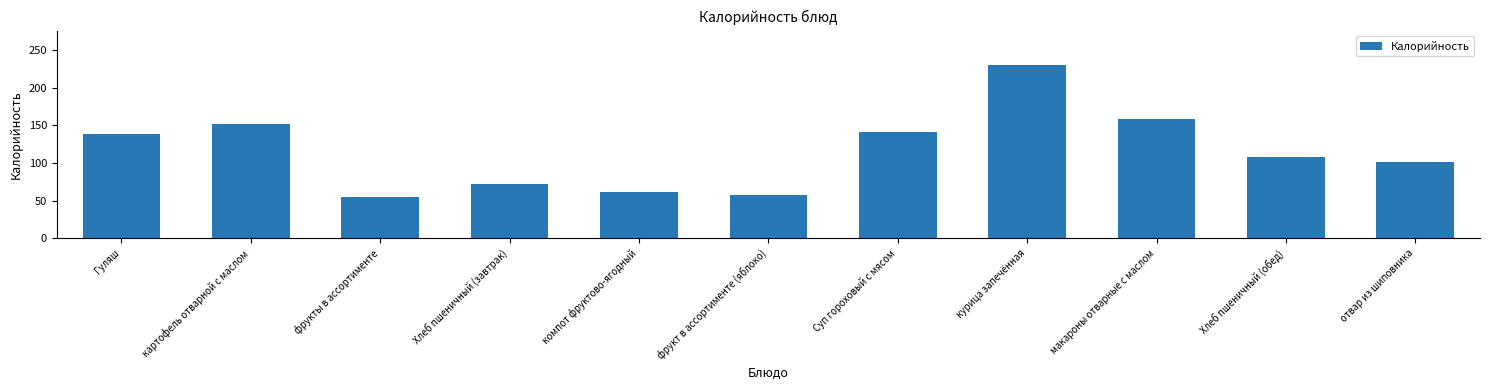

What is the sum of the values at компот фруктово-ягодный and отвар из шиповника?

163.2